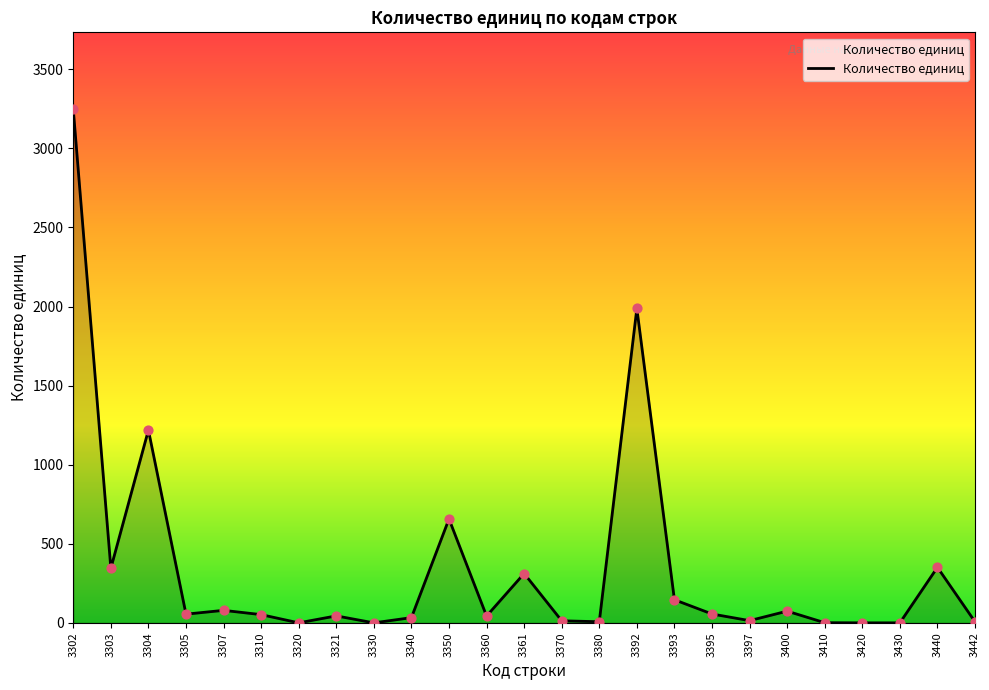

What is the change in value from 3360 to 3397?

-29